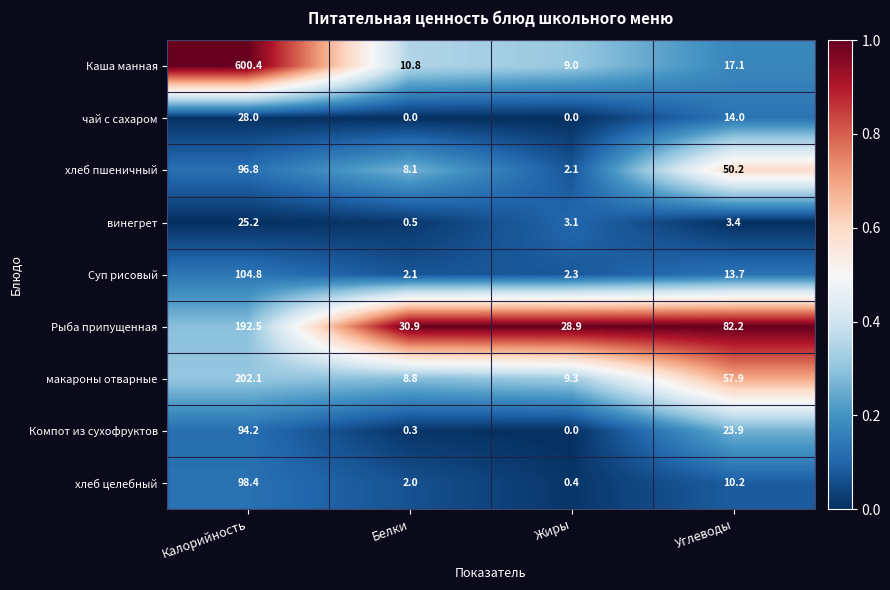

At which label does Компот из сухофруктов first exceed 23?

Калорийность